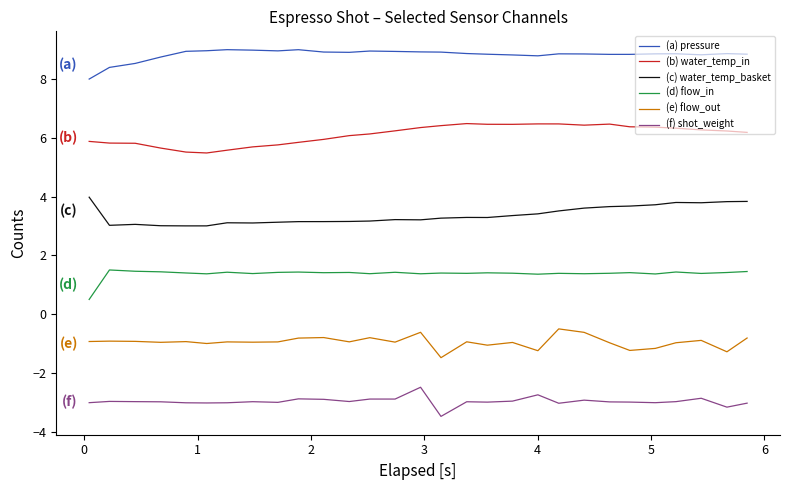

True or false: (e) flow_out and (f) shot_weight cross at least once.

False